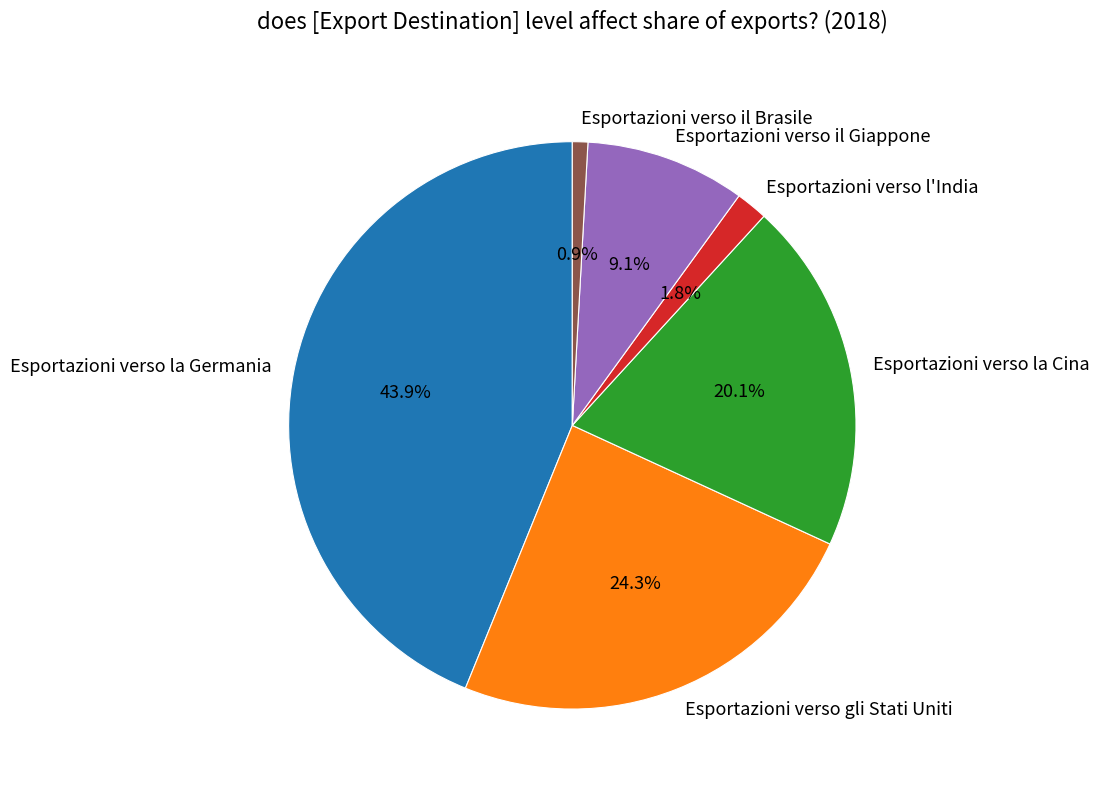

Is it true that Esportazioni verso il Brasile is 13% of the pie?

False